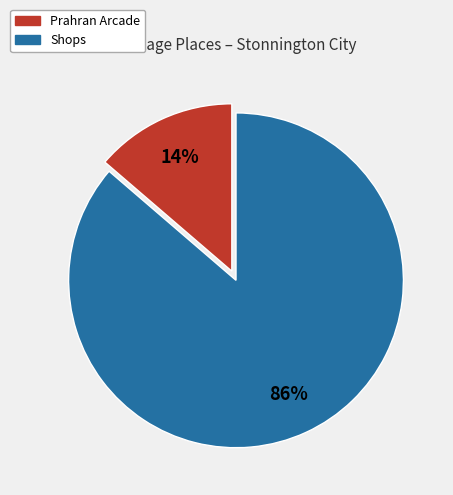

Rank the categories by value from highest to lowest.

Shops, Prahran Arcade